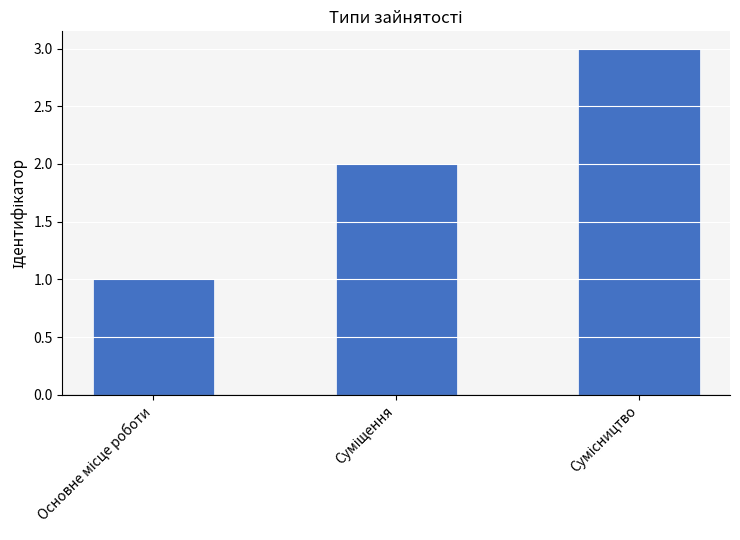

What is the maximum value shown in the chart?

3